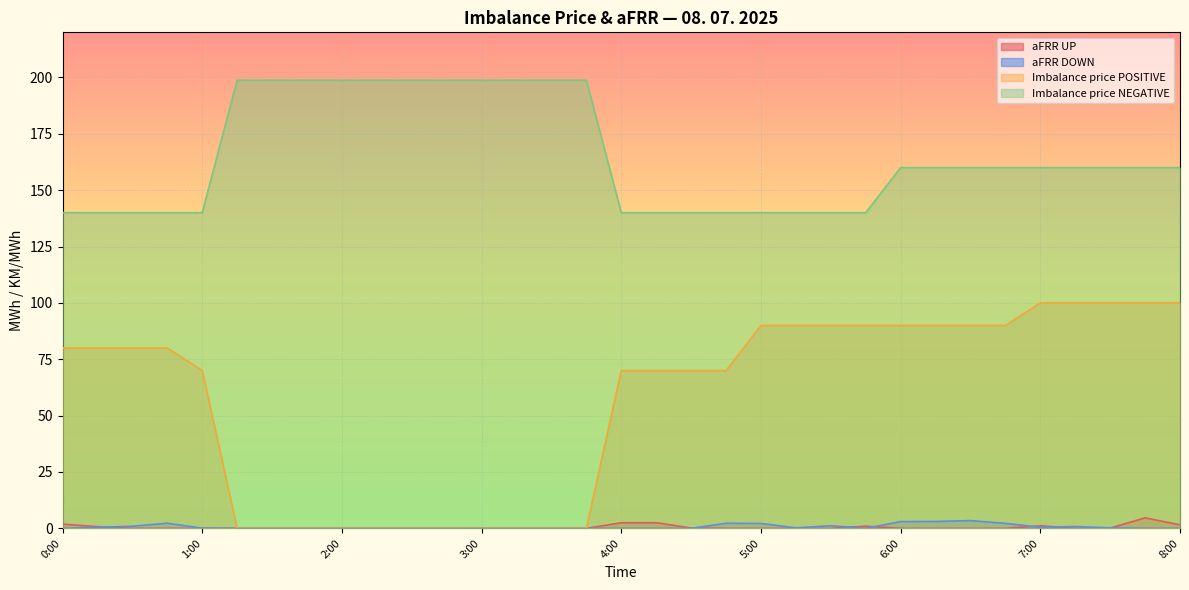

What is the label of the 7th point from the left?

1:30